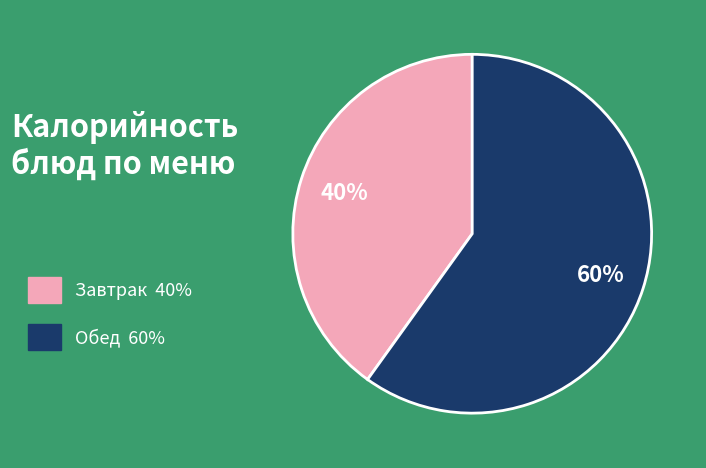

Do Обед 60% and Завтрак 40% together represent more than half of the pie?

Yes